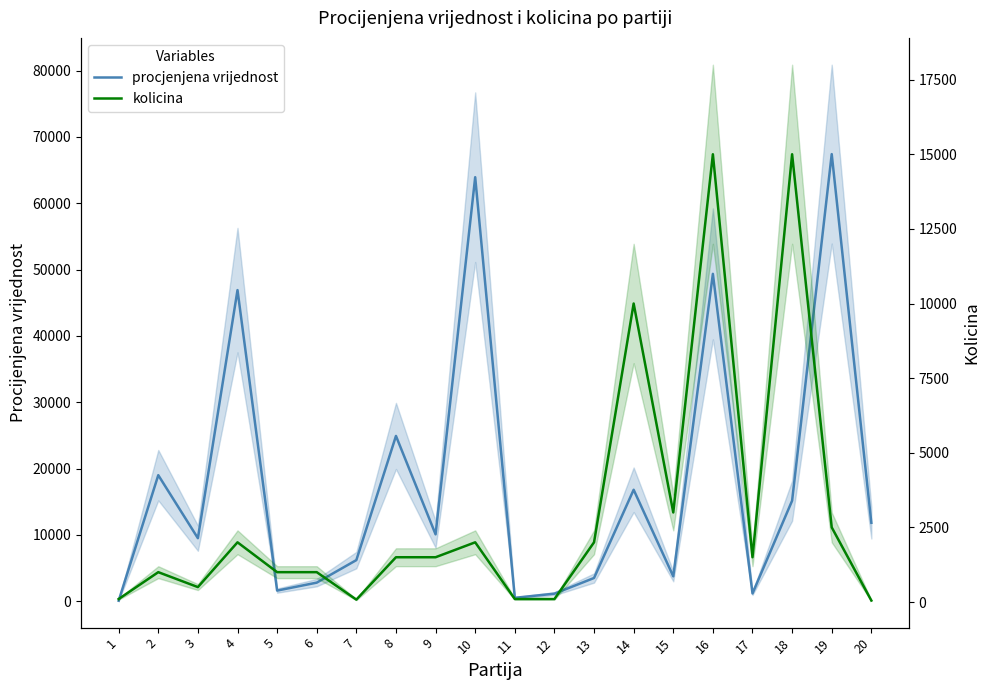

How many values in the procjenjena vrijednost series exceed 10080?

9